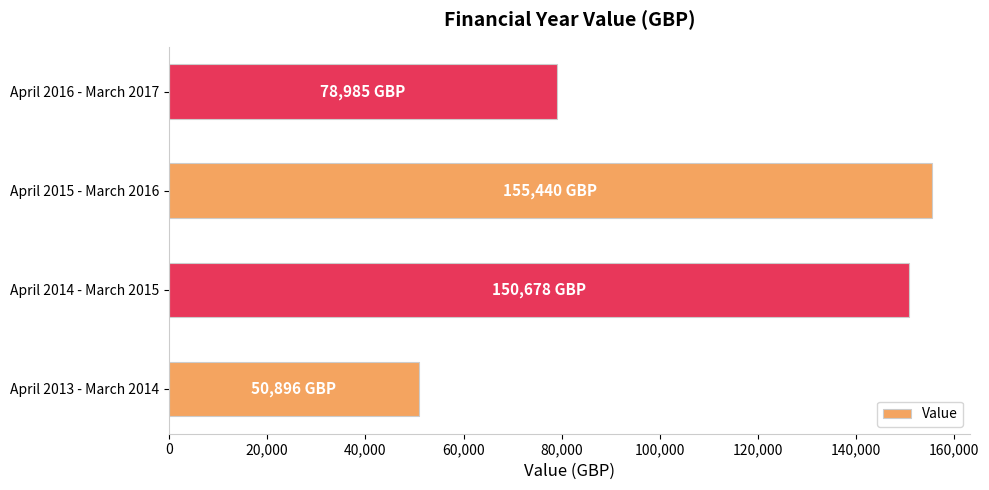

What is the difference between the maximum and second lowest values?

76455